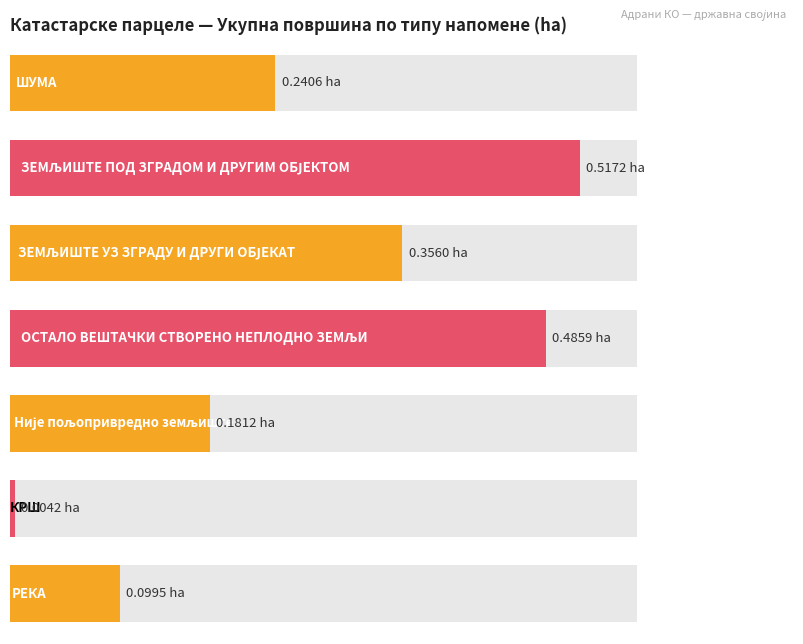

What is the label of the 1st bar from the left?

ШУМА